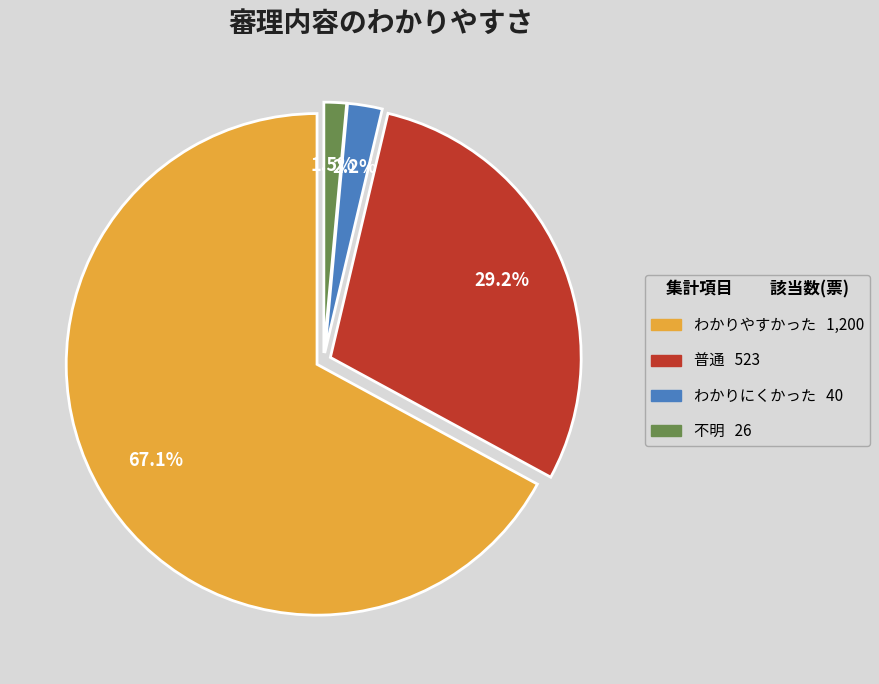

Does 普通 account for over 50% of the chart?

No